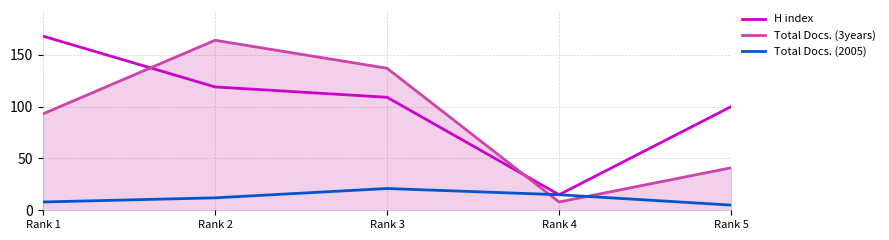

Where is H index nearest to the value 91?

Rank 5